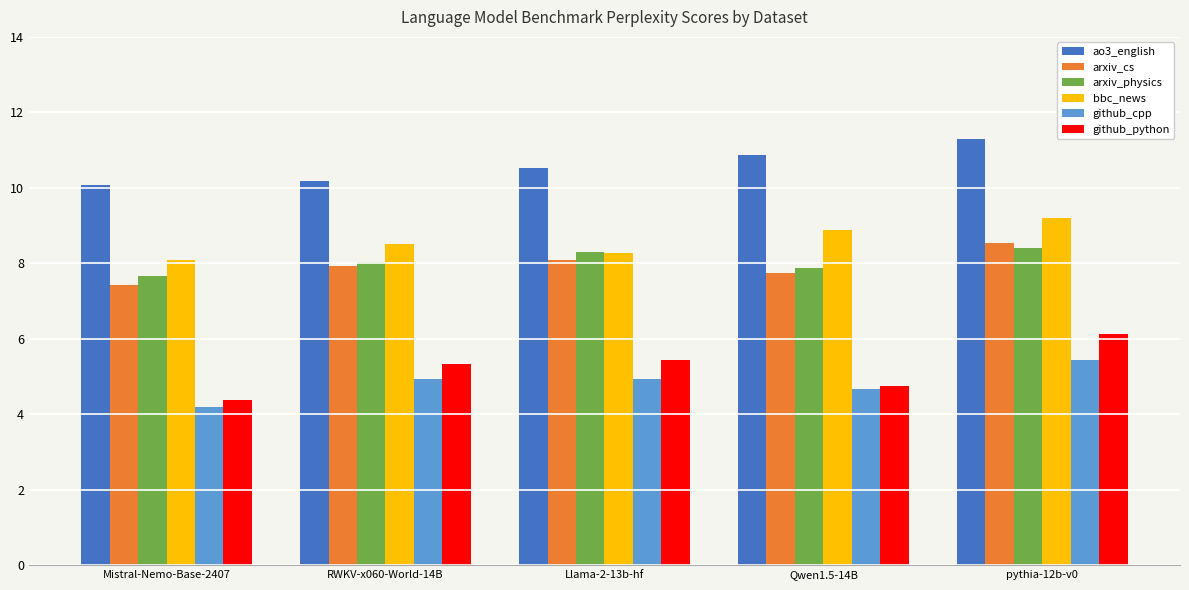

What is the maximum value shown in the chart?

11.3